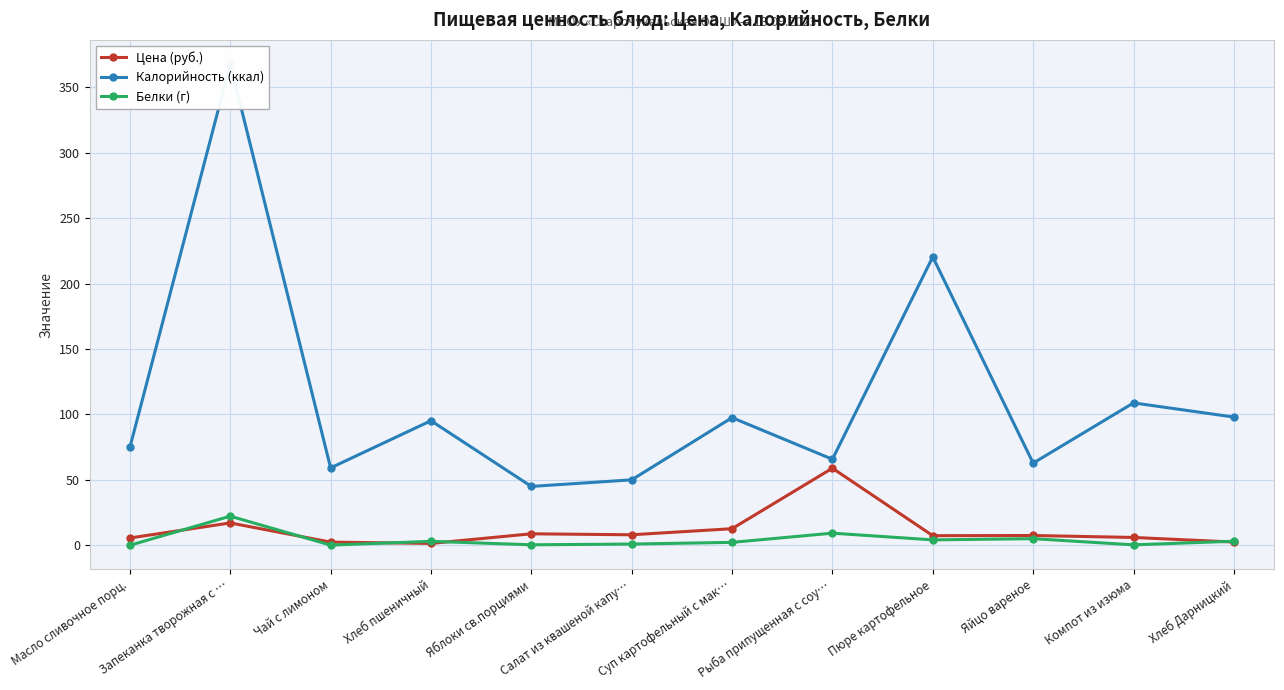

Between which two adjacent categories do Цена (руб.) and Белки (г) first intersect?

Масло сливочное порц. and Запеканка творожная с …